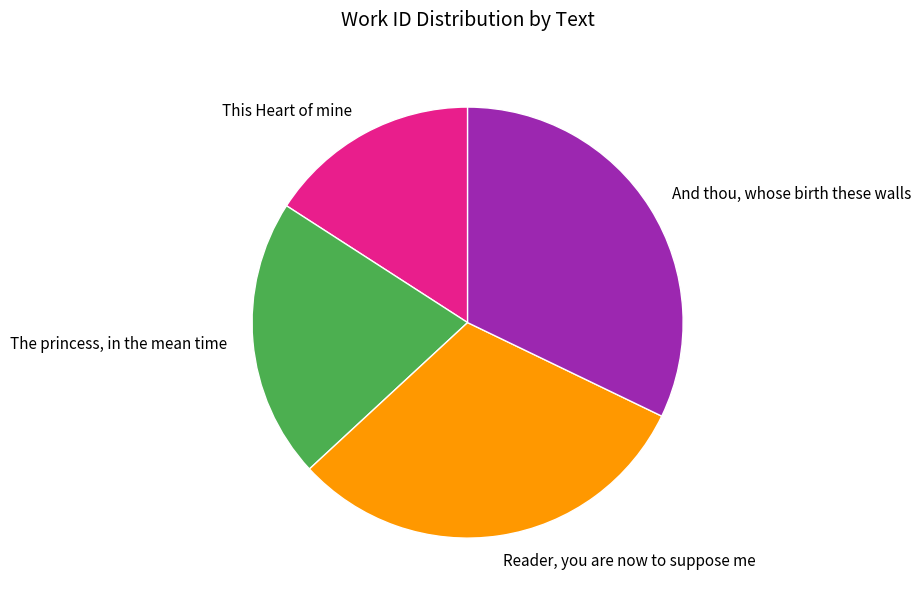

Is the sum of The princess, in the mean time and This Heart of mine greater than half?

No